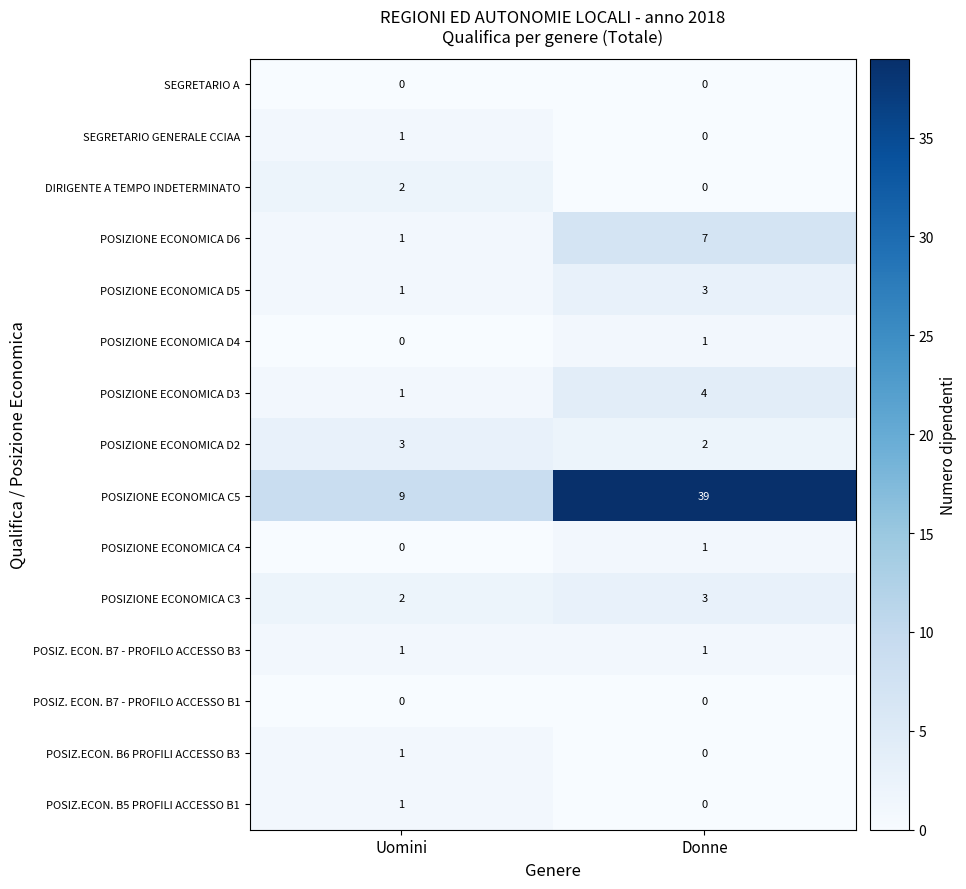

What is the spread (max minus min) of values at Uomini?

9